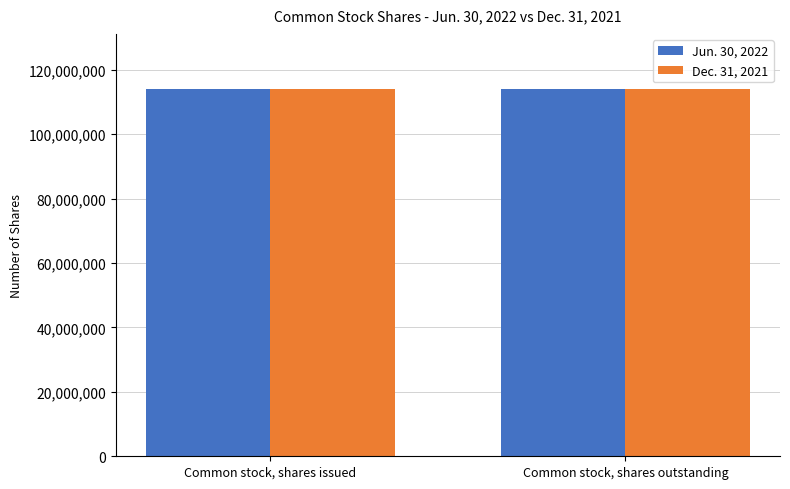

What is the value of the Dec. 31, 2021 bar at the 2nd from the left?

114036892